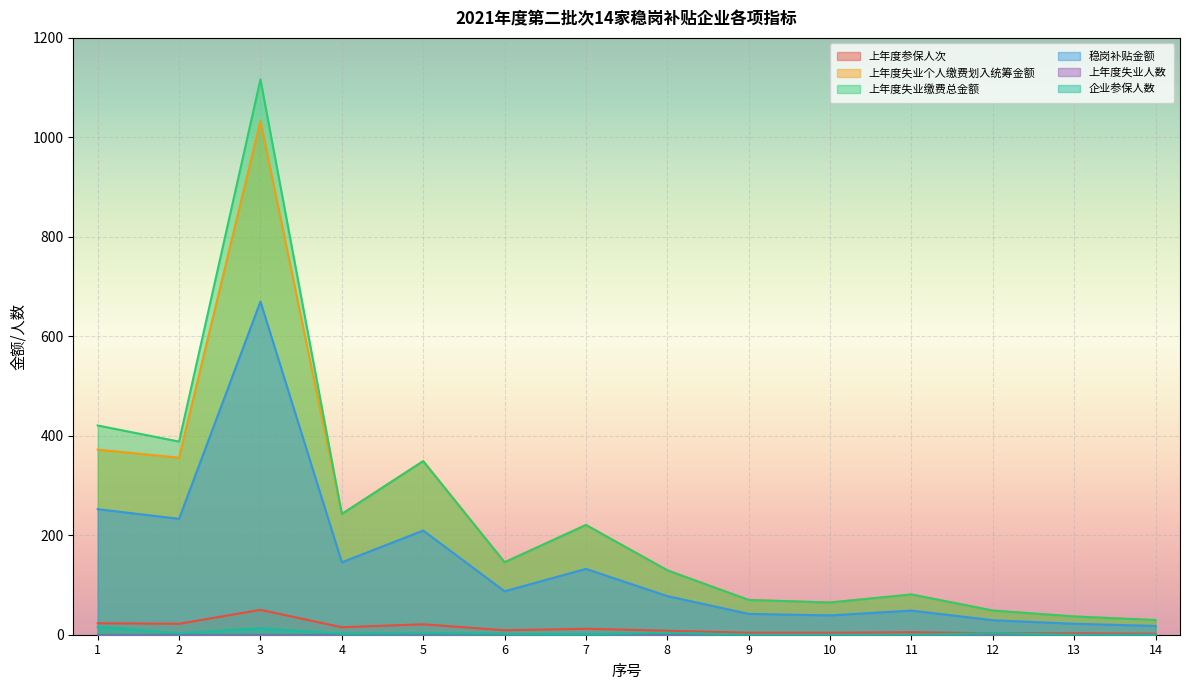

True or false: 上年度失业缴费总金额 and 稳岗补贴金额 cross at least once.

False